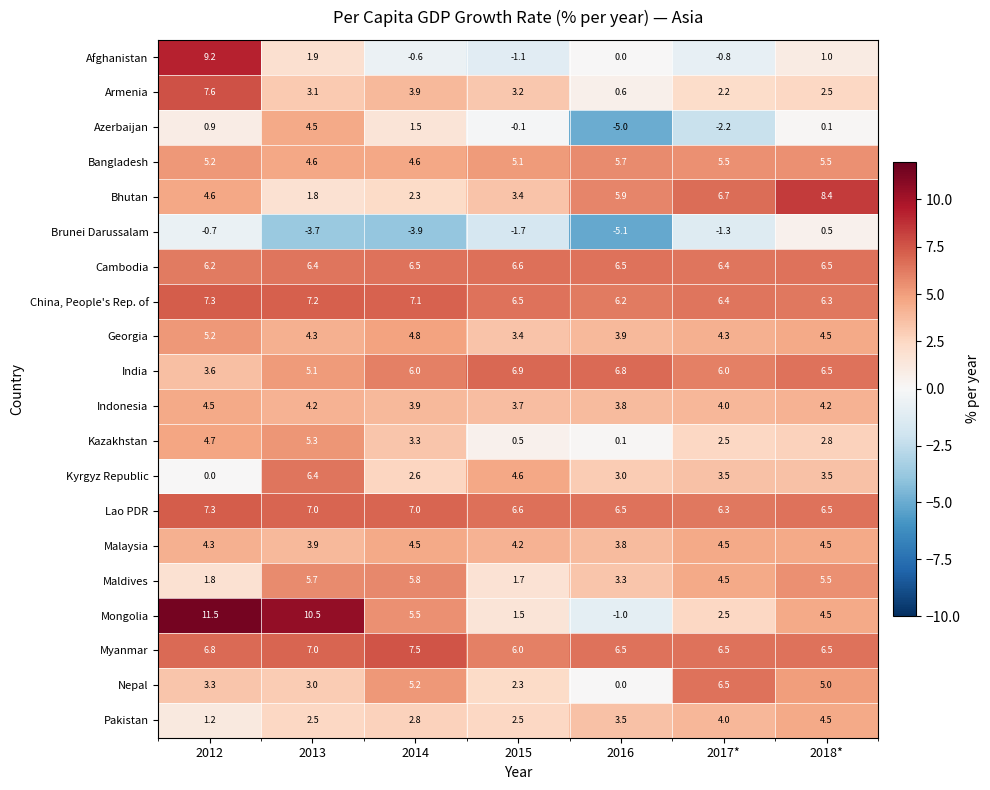

Between 2012 and 2018*, which series saw the biggest shift?

Afghanistan